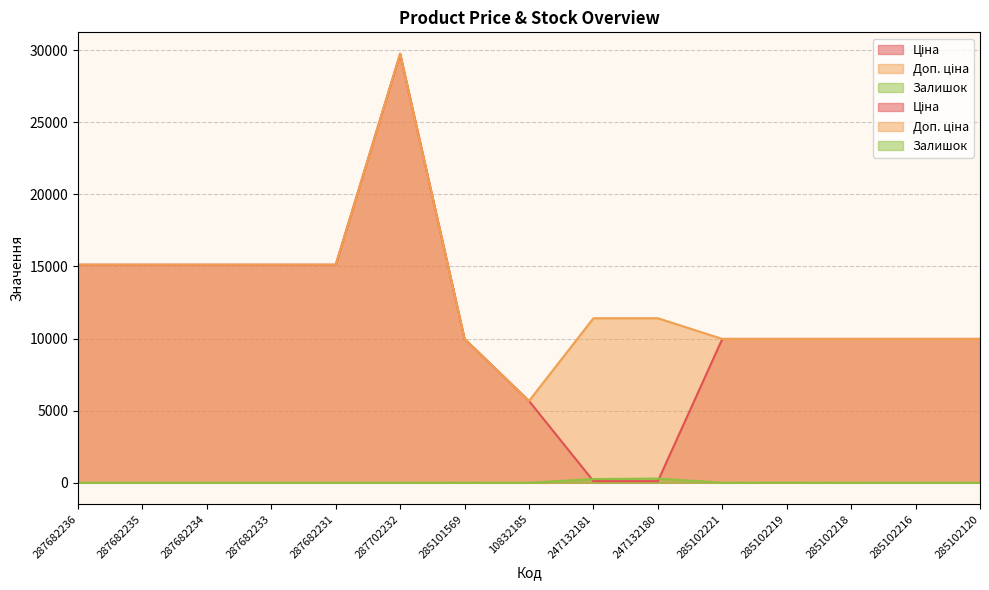

Reading left to right, extract all data points from this chart.

Ціна: 15120.0	15120.0	15120.0	15120.0	15120.0	29747.2	9975.0	5673.8	114.1	114.1	9975.0	9975.0	9975.0	9975.0	9975.0
Доп. ціна: 15120.0	15120.0	15120.0	15120.0	15120.0	29747.2	9975.0	5673.8	11410.0	11410.0	9975.0	9975.0	9975.0	9975.0	9975.0
Залишок: 0.0	0.0	0.0	0.0	0.0	0.0	7.0	2.0	260.0	290.0	5.0	9.0	3.0	0.0	0.0